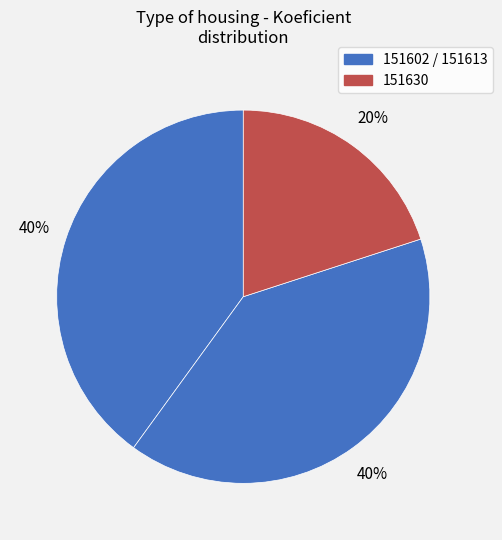

Does any single category account for the majority?

No